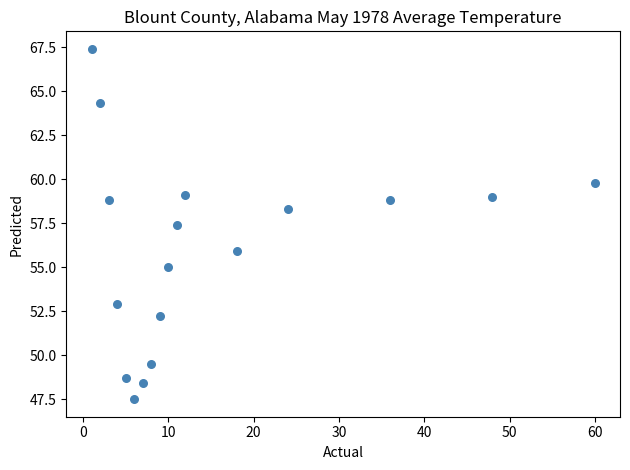

What is the range of X values (max minus min)?

59.0